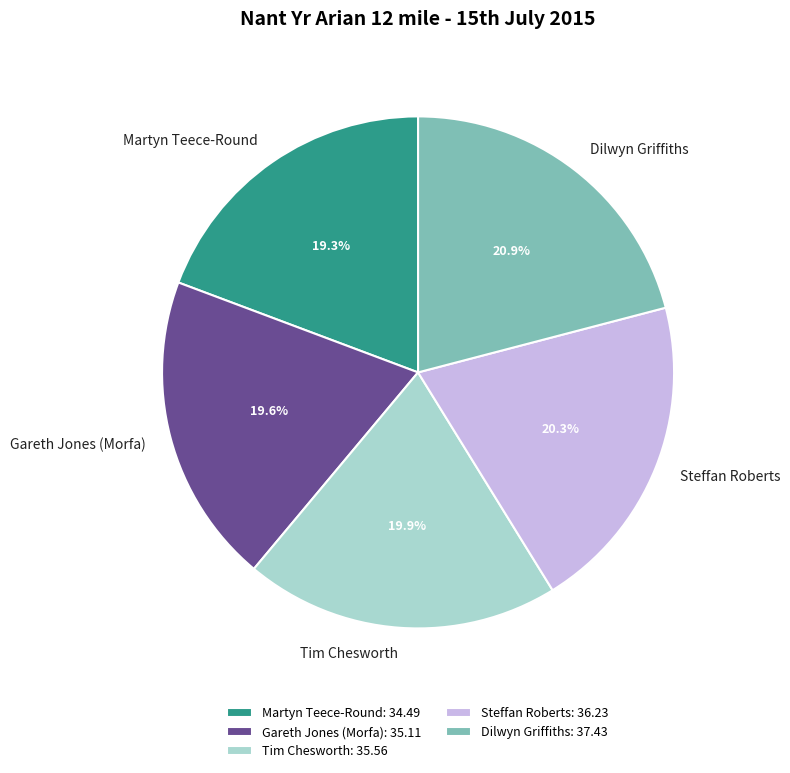

Is Gareth Jones (Morfa) the majority of the pie?

No